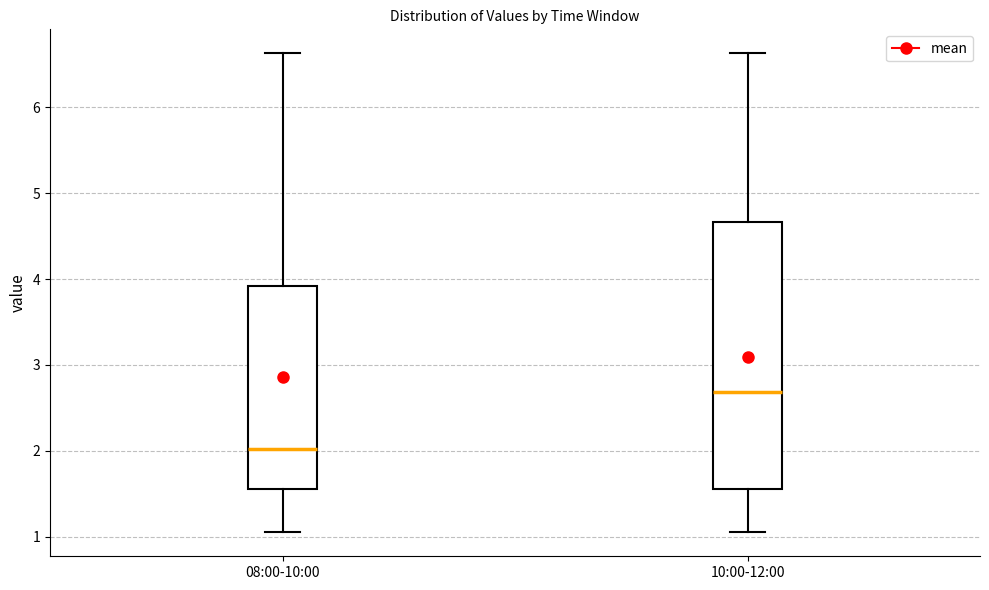

Which box is the tallest, from its lower edge to its upper edge?

10:00-12:00